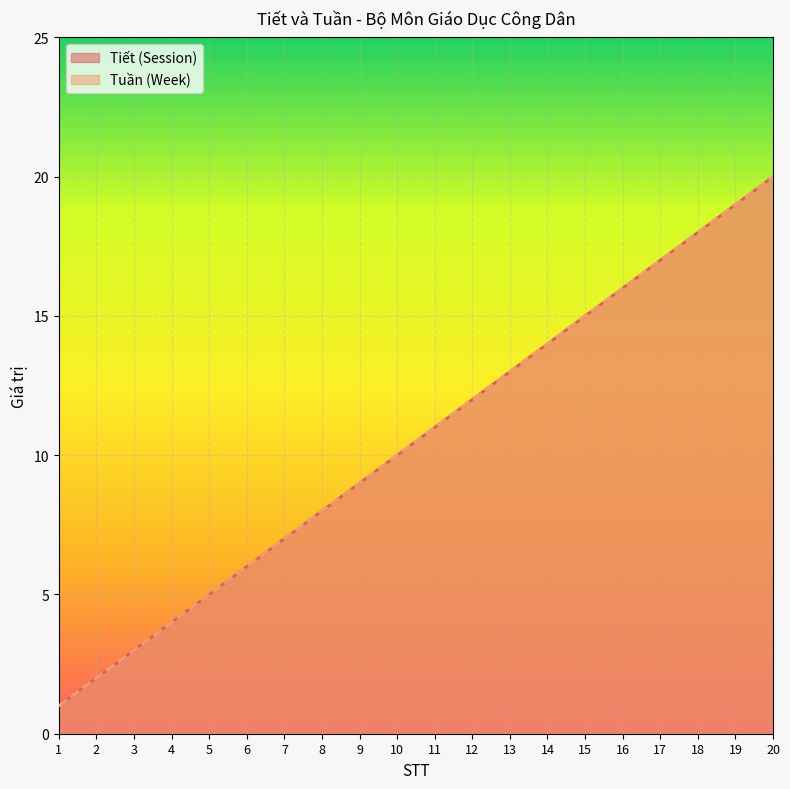

How many values in the Tiết (Session) series exceed 11?

9